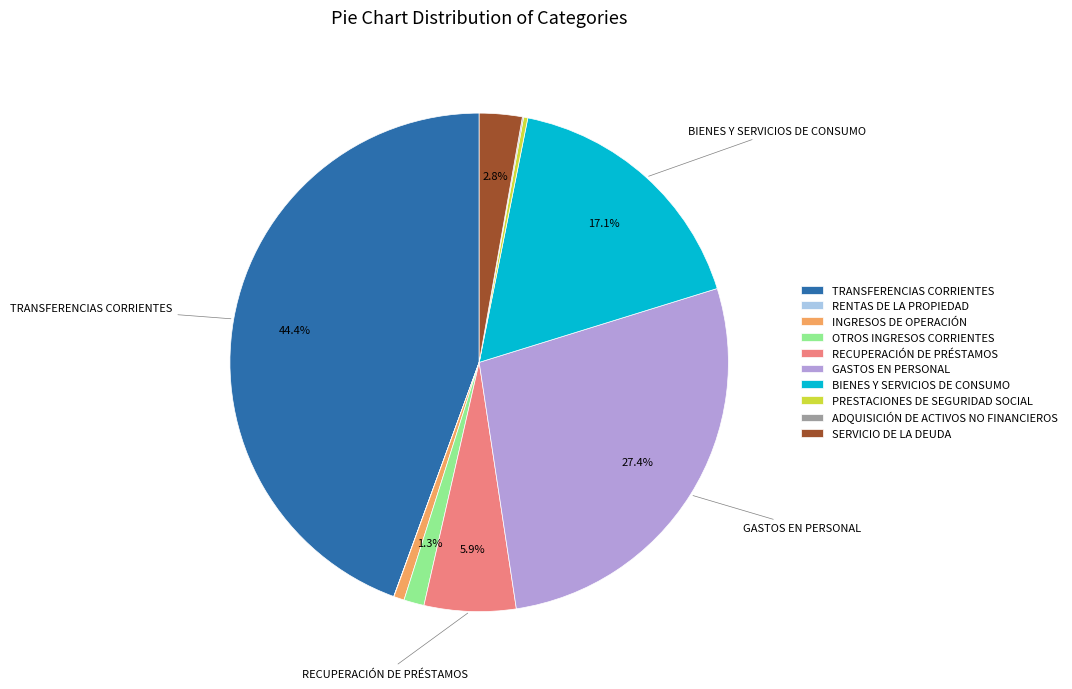

Does RECUPERACIÓN DE PRÉSTAMOS represent more than half of the total?

No